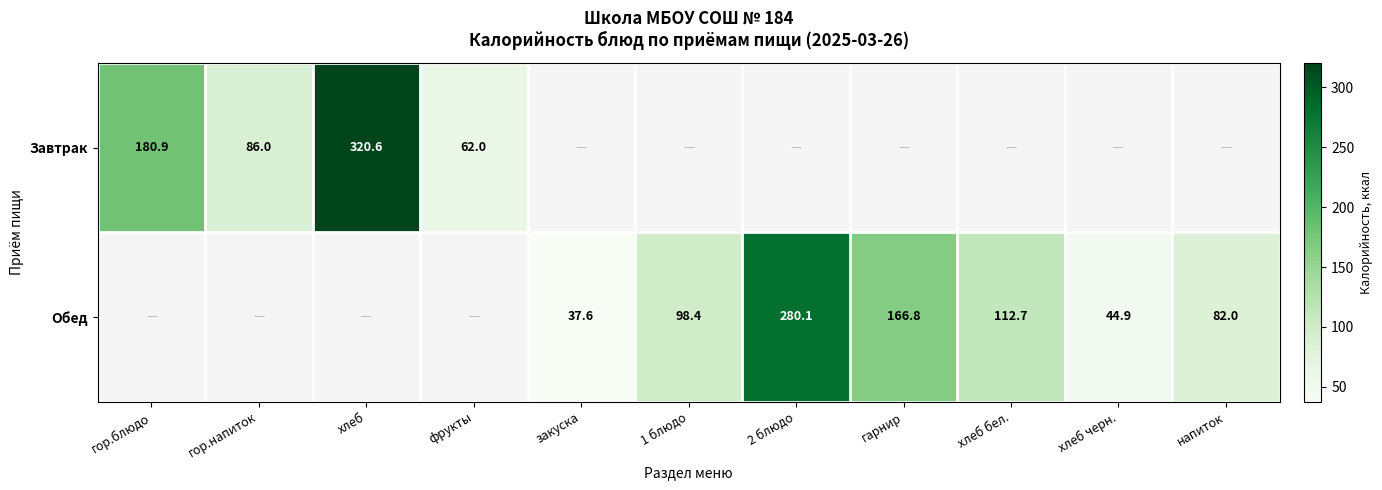

Is the value of Завтрак at гор.блюдо greater than the value of Обед at 2 блюдо?

No